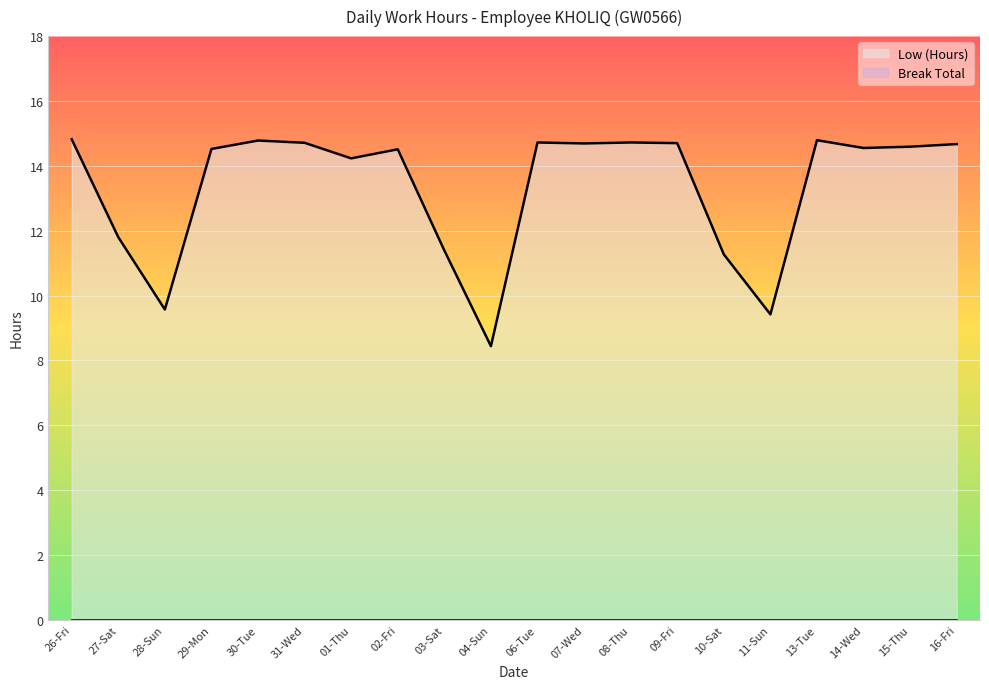

List the labels in order of value, largest first.

26-Fri, 13-Tue, 30-Tue, 06-Tue, 08-Thu, 31-Wed, 09-Fri, 07-Wed, 16-Fri, 15-Thu, 14-Wed, 29-Mon, 02-Fri, 01-Thu, 27-Sat, 03-Sat, 10-Sat, 28-Sun, 11-Sun, 04-Sun